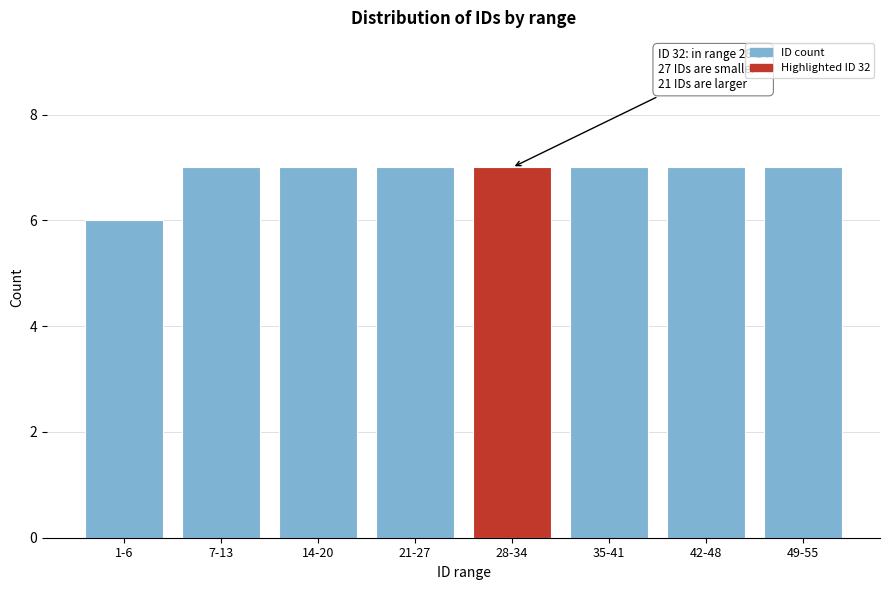

Reading left to right, transcribe all the data shown in this chart.

1-6=6	7-13=7	14-20=7	21-27=7	28-34=7	35-41=7	42-48=7	49-55=7